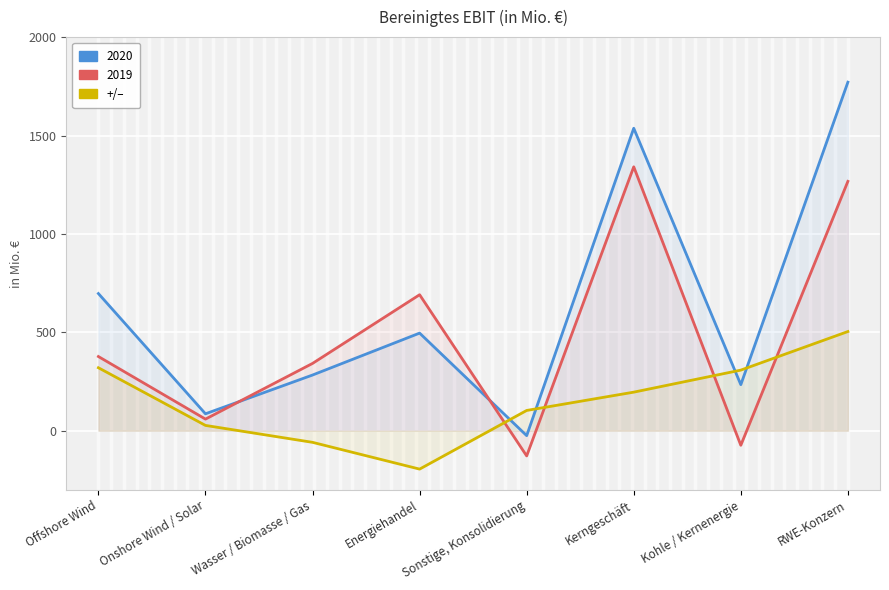

True or false: there are more than 0 points higher than both neighbors.

False